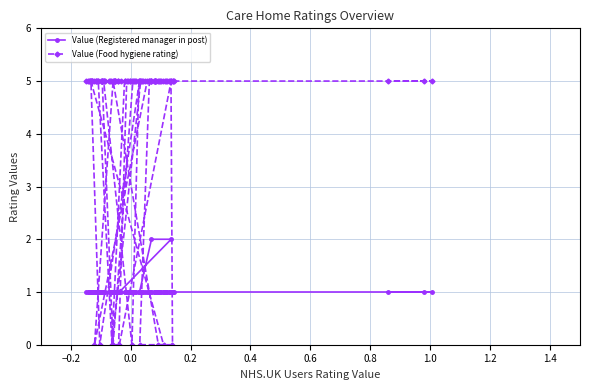

Which series has the largest total across all categories?

Value (Food hygiene rating)